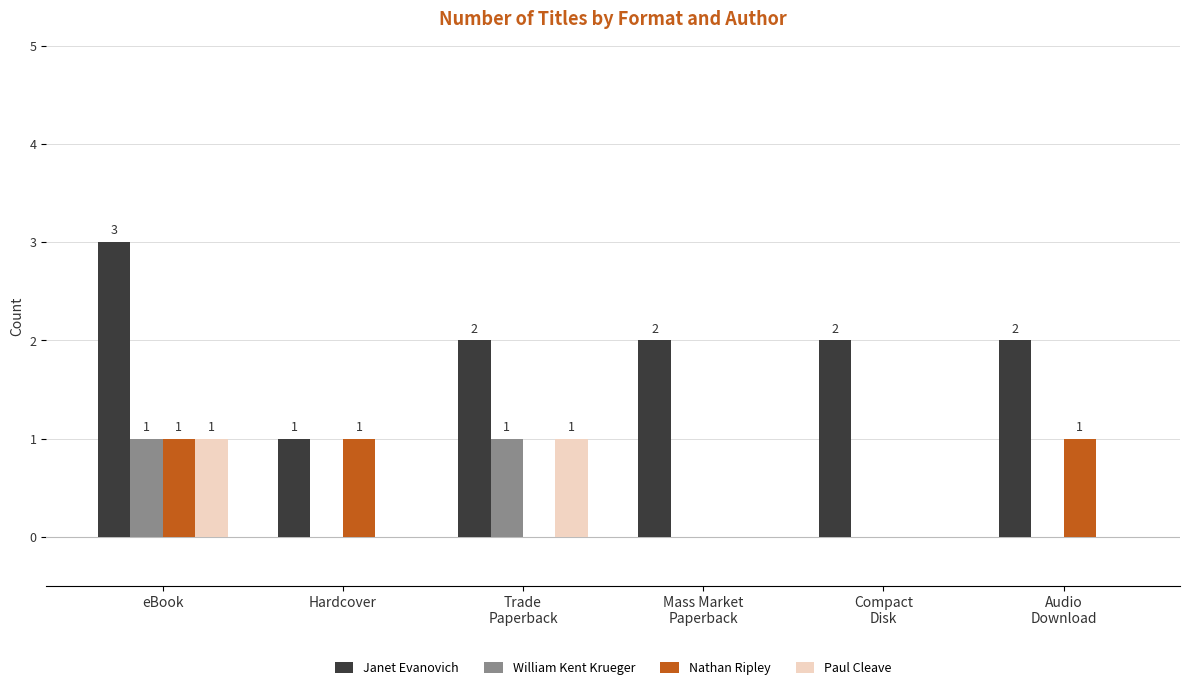

Which series has the widest spread of values?

Janet Evanovich